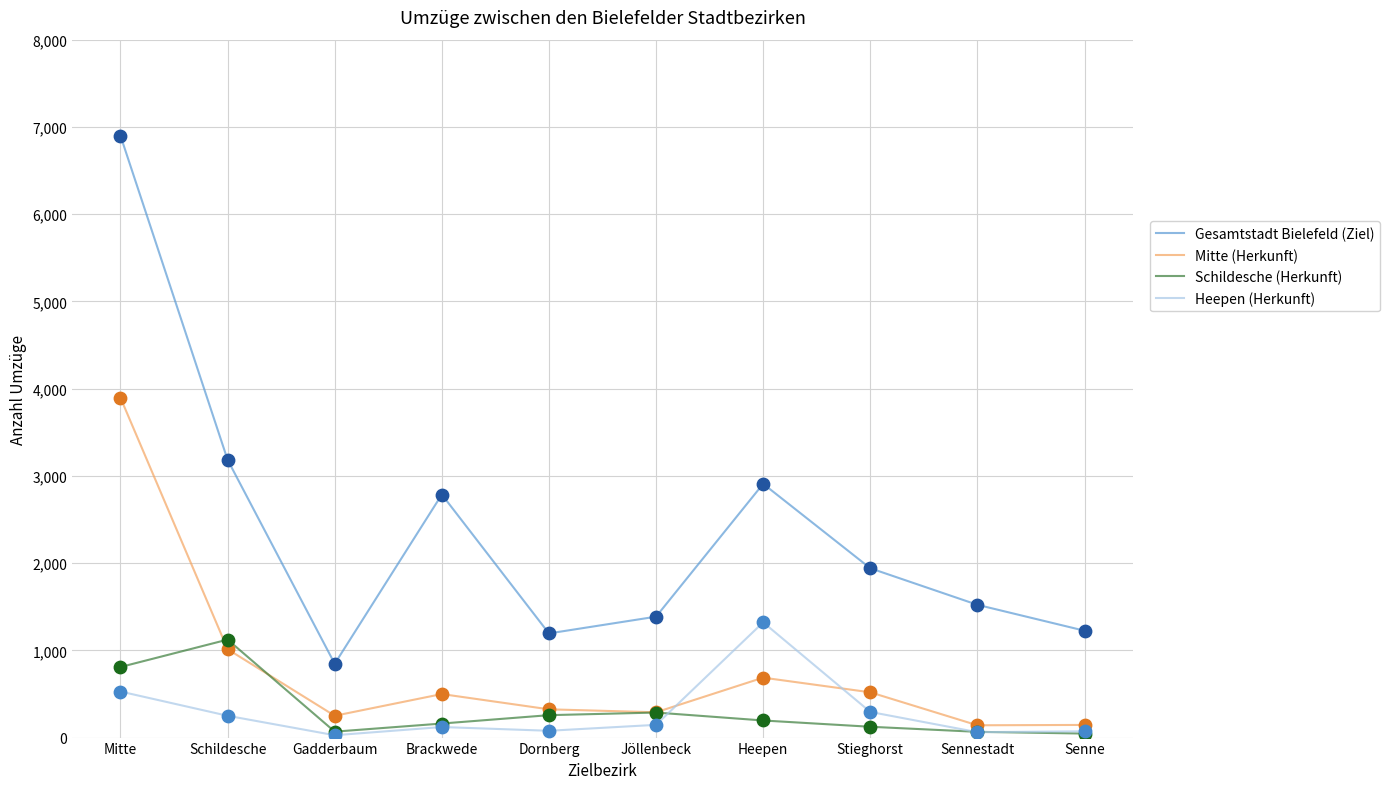

What is the difference between the highest and lowest values at Schildesche?

2934